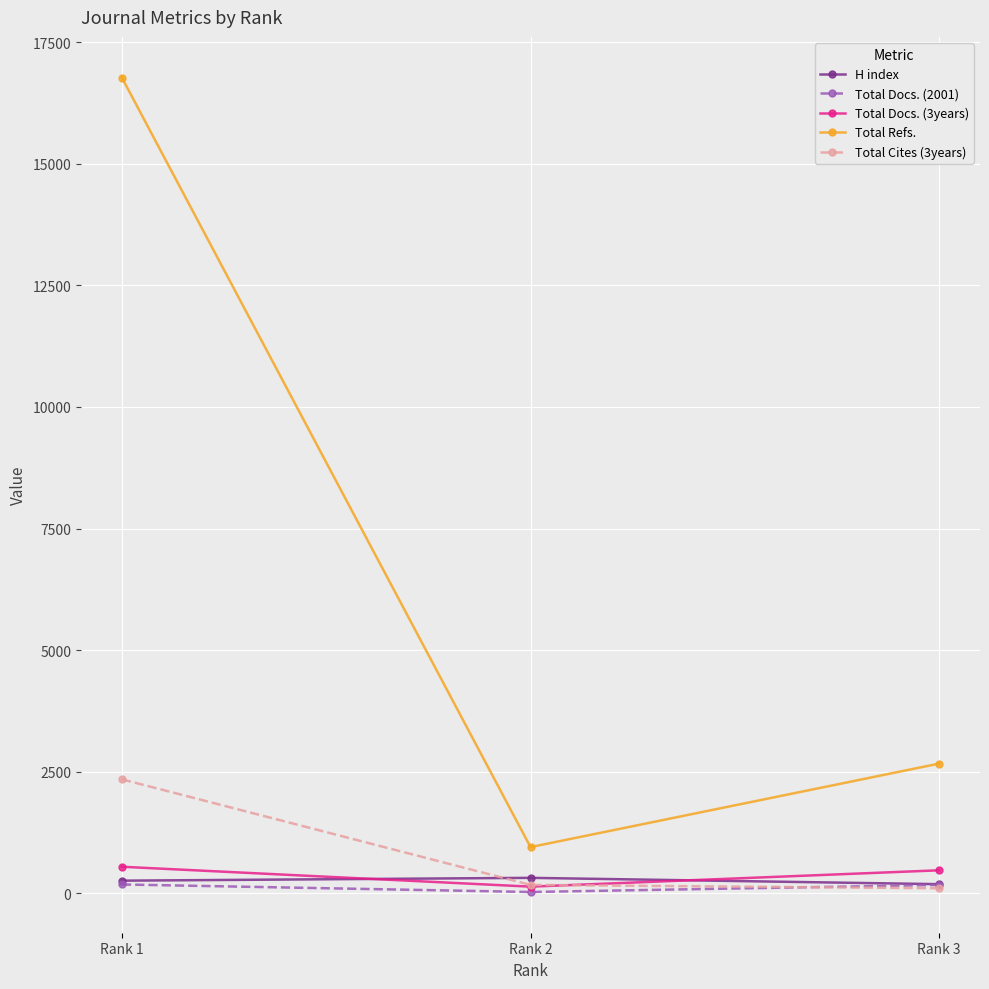

What is the spread (max minus min) of values at Rank 2?

923